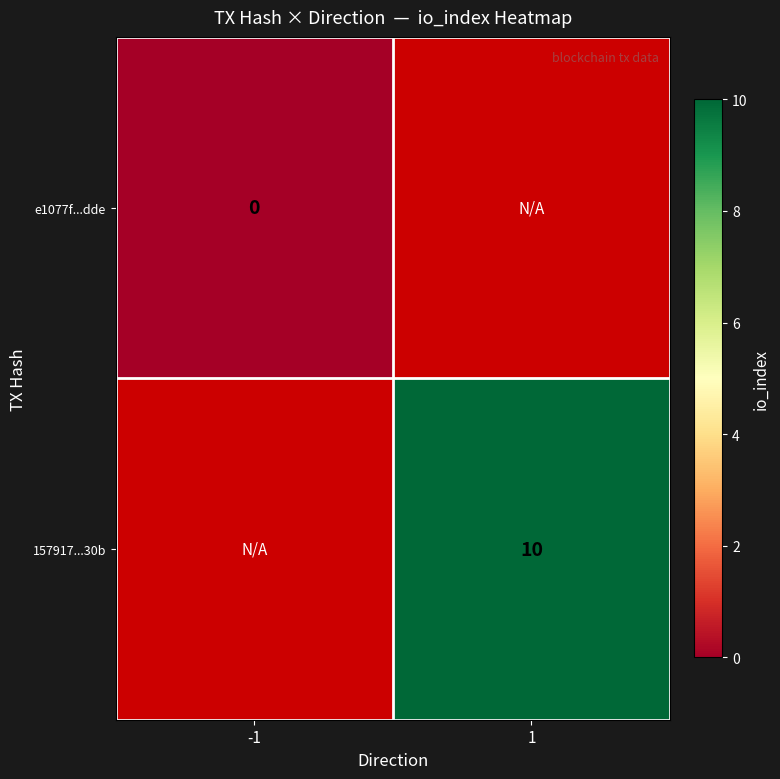

Is it true that 157917...30b equals 17 at 1?

False